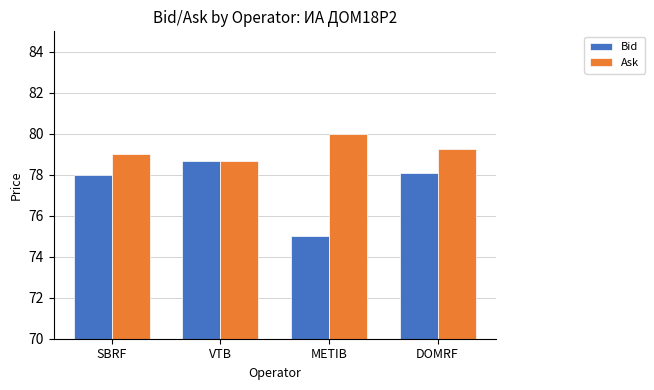

The value of Ask at METIB is 80.0. True or false?

True